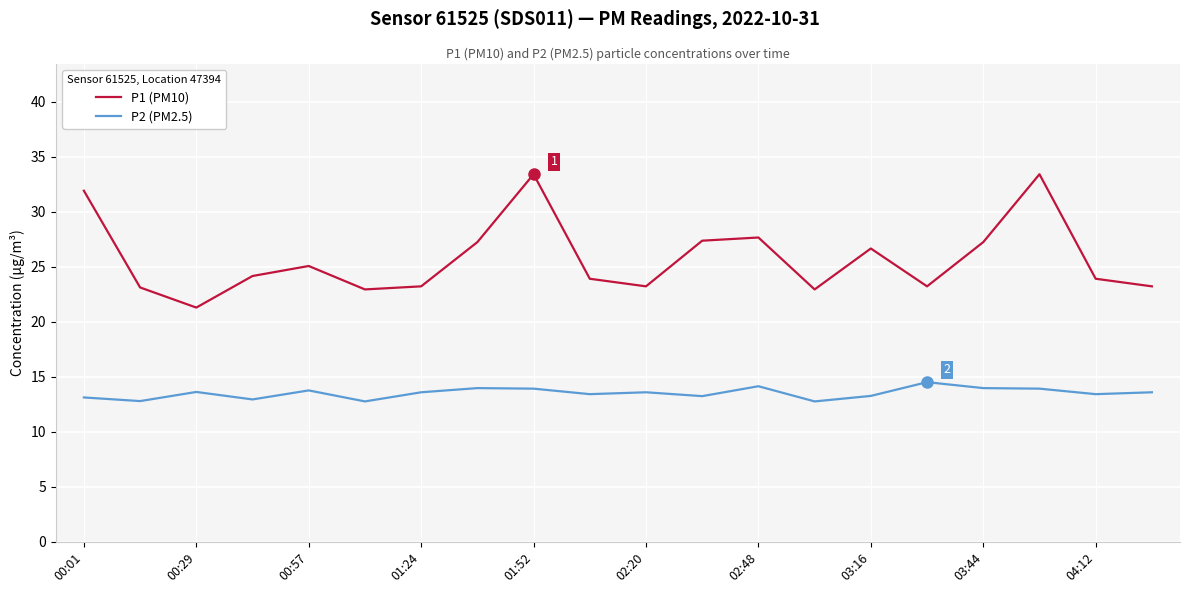

How many categories are shown in the chart?

20